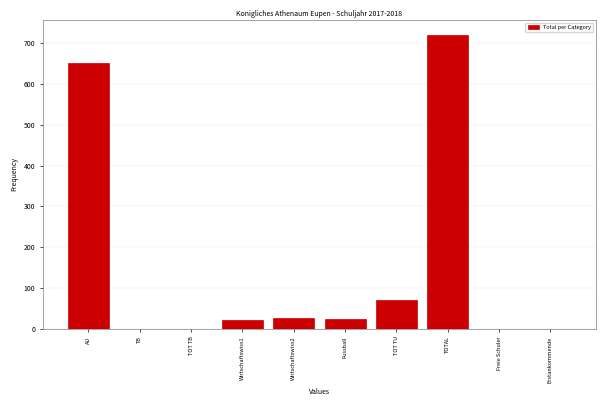

What is the sum of all values?

1511